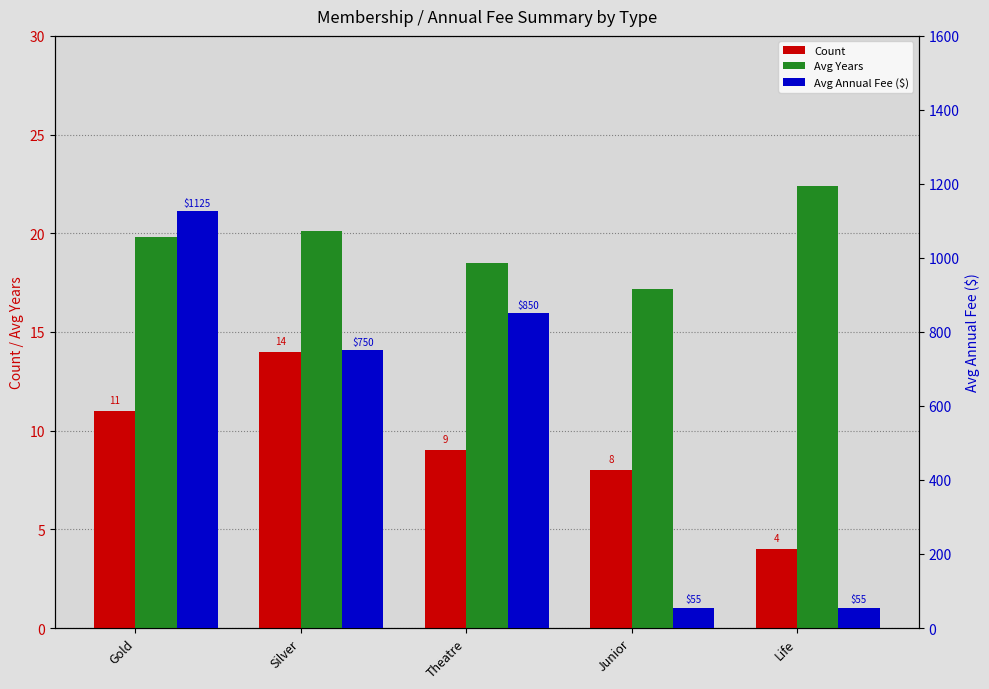

Does the chart contain any negative values?

No